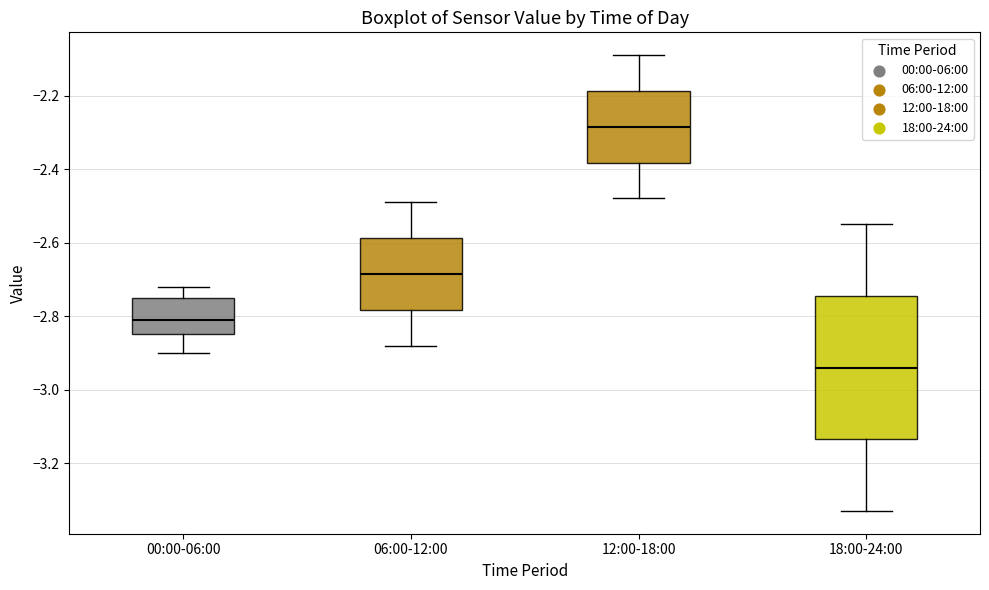

Where does the upper whisker of the box for 00:00-06:00 end on the y-axis? The values are not printed on the chart, so give them approximately, as read against the axis.

-2.72